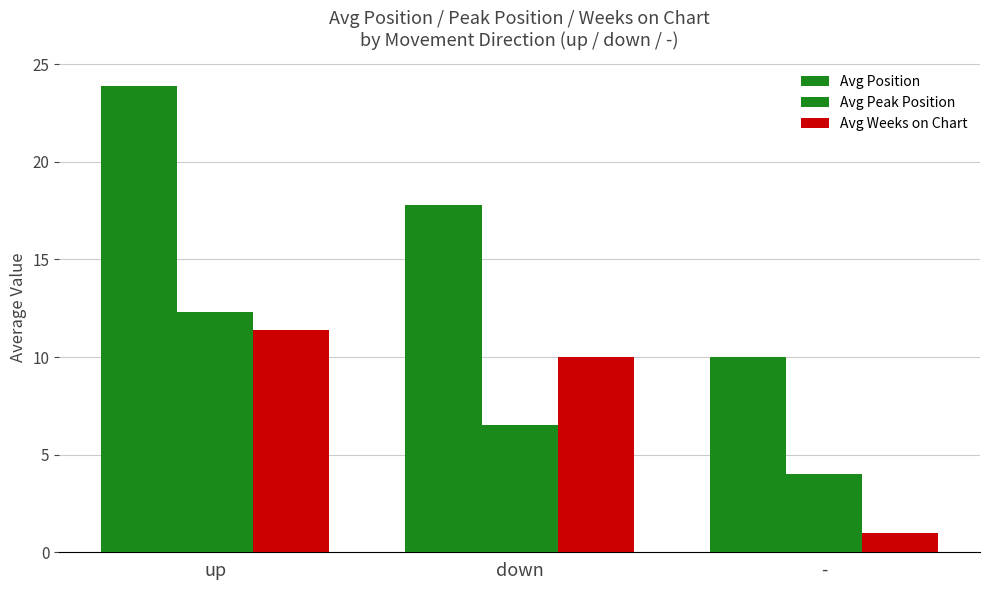

Does the chart contain stacked bars?

No